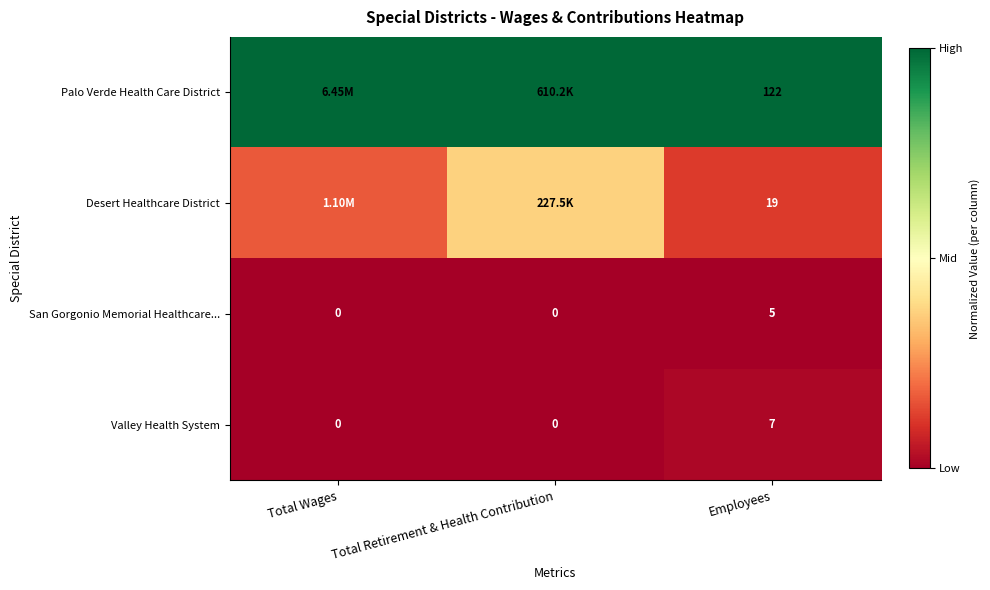

At how many categories does at least one series exceed 0?

3